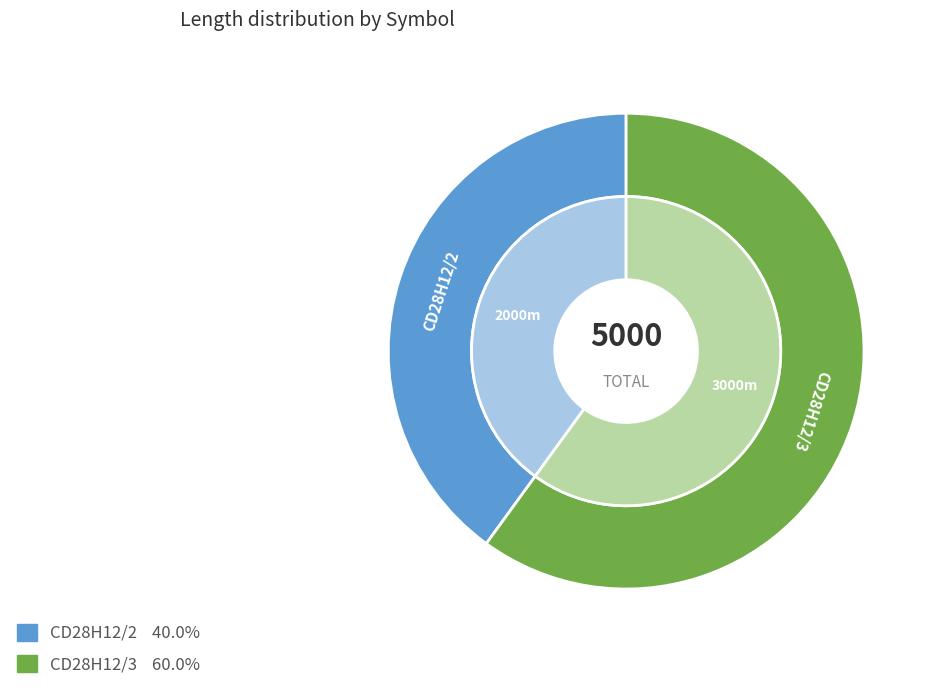

How much of the chart is everything except CD28H12/3?

40.0%